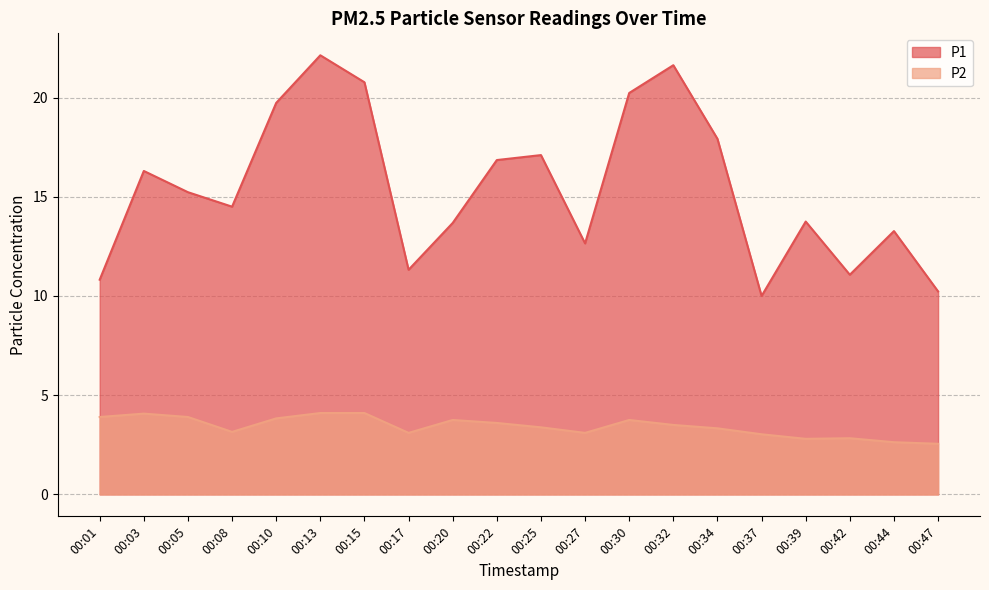

Read the P2 value at 00:25.

3.4